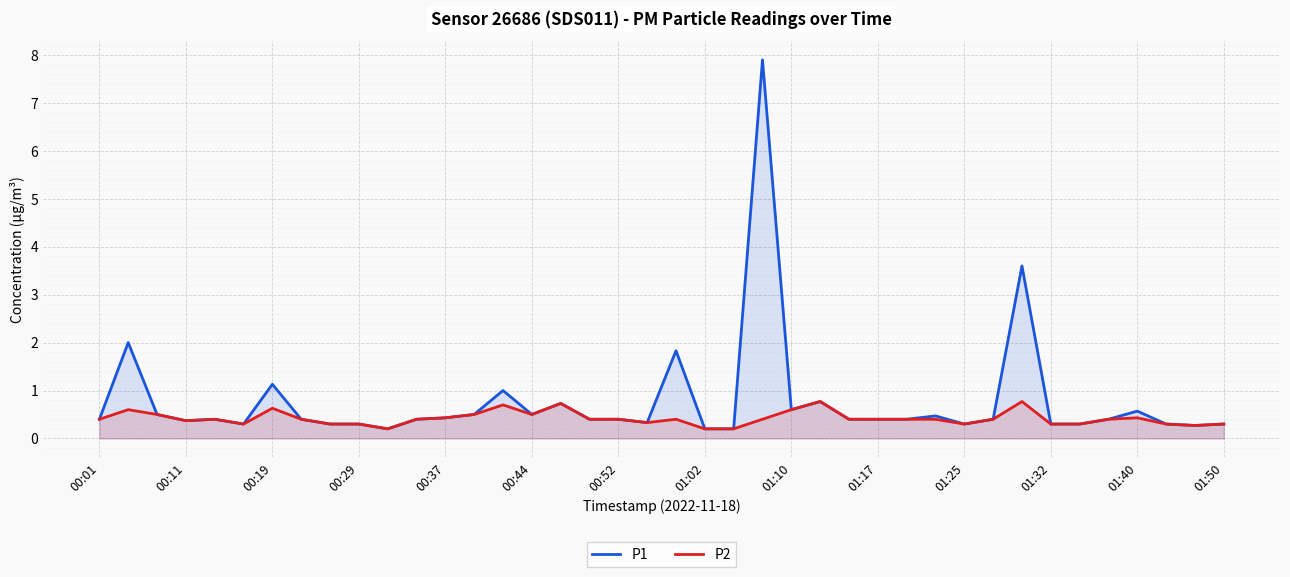

True or false: P1 has more than 0 interior local peaks.

True